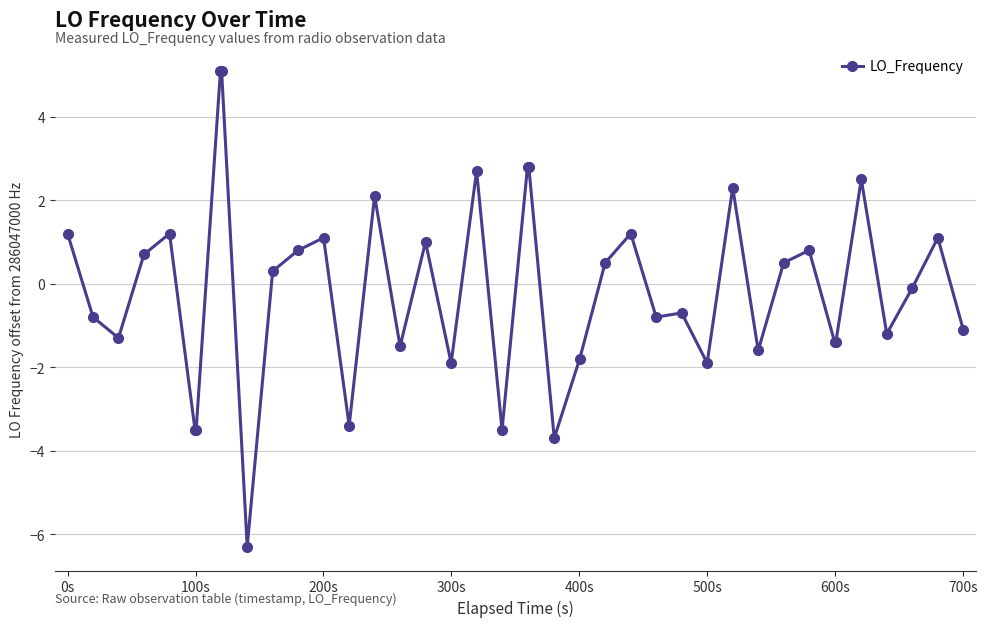

True or false: there are more than 1 points higher than both neighbors.

True